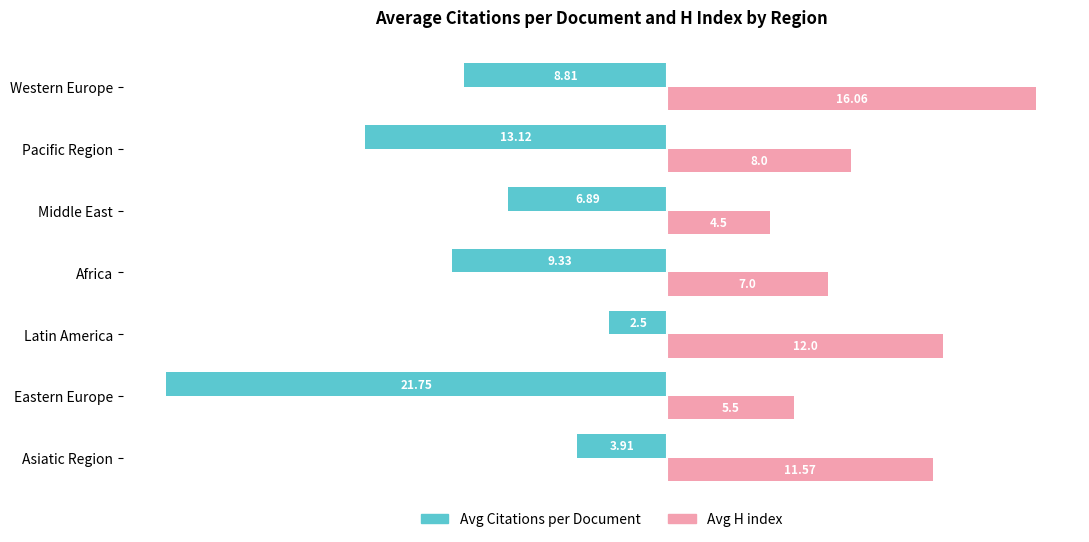

What is the difference between the Avg Citations per Document values at Western Europe and Eastern Europe?

12.9